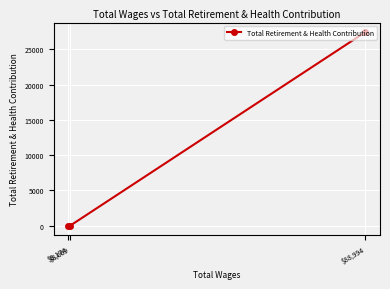

Which label corresponds to the largest value in the chart?

$88,994